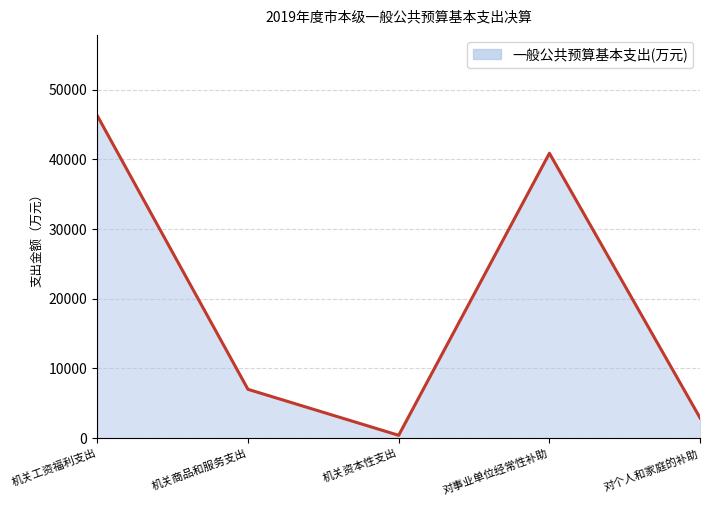

Which has a higher value, 对个人和家庭的补助 or 机关商品和服务支出?

机关商品和服务支出